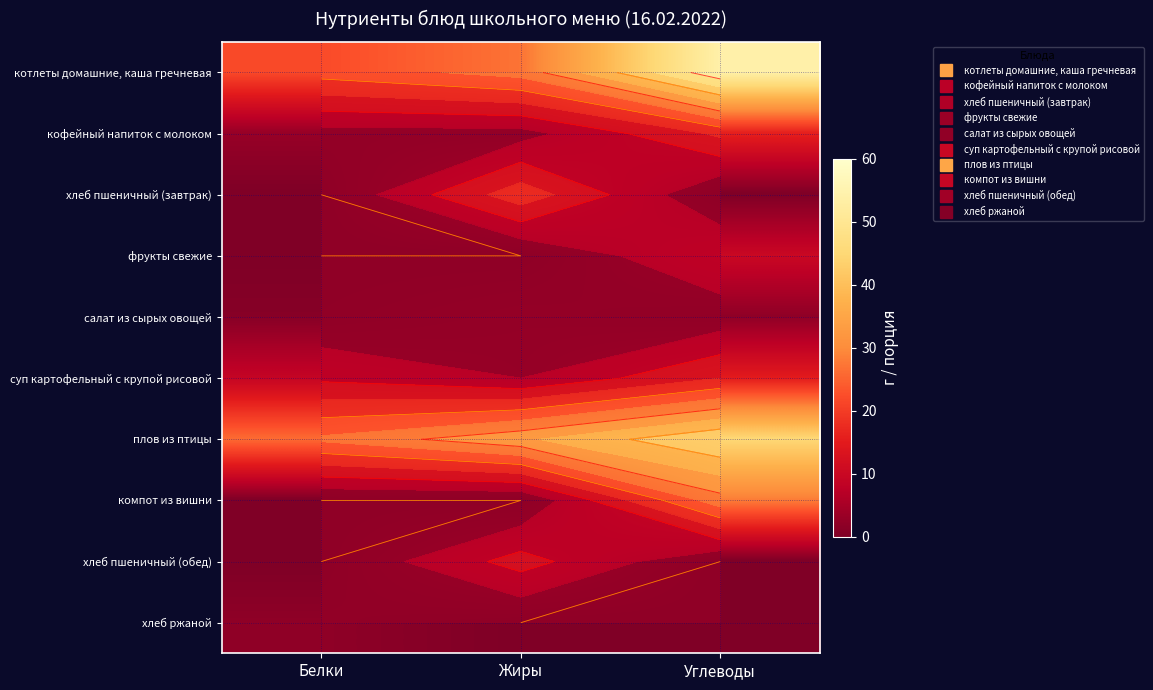

How many data points does each series have?

3